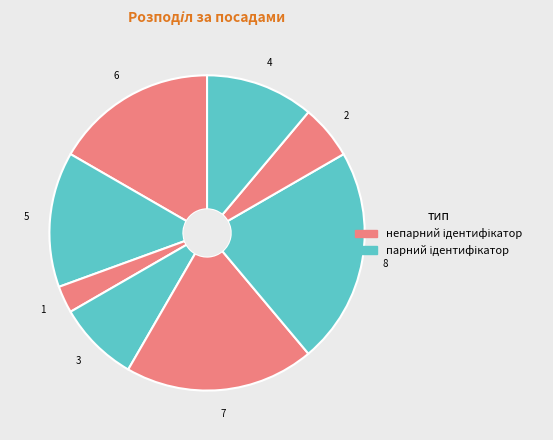

Count the number of slices in the pie.

8